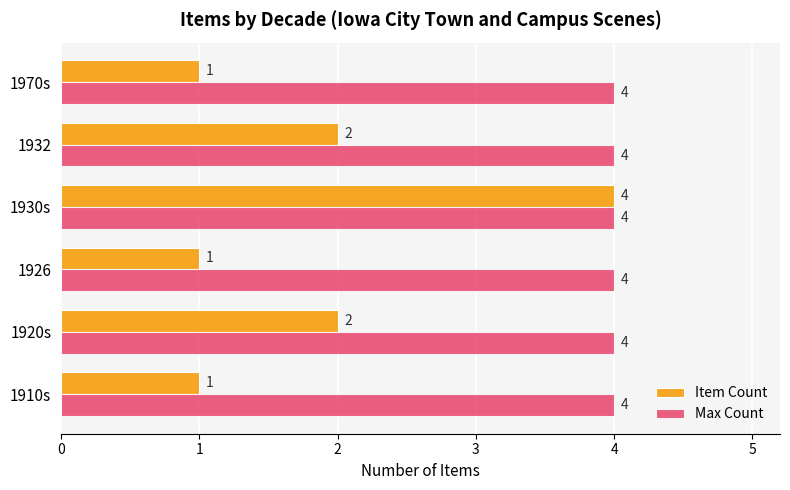

What is the sum of all Max Count values?

24